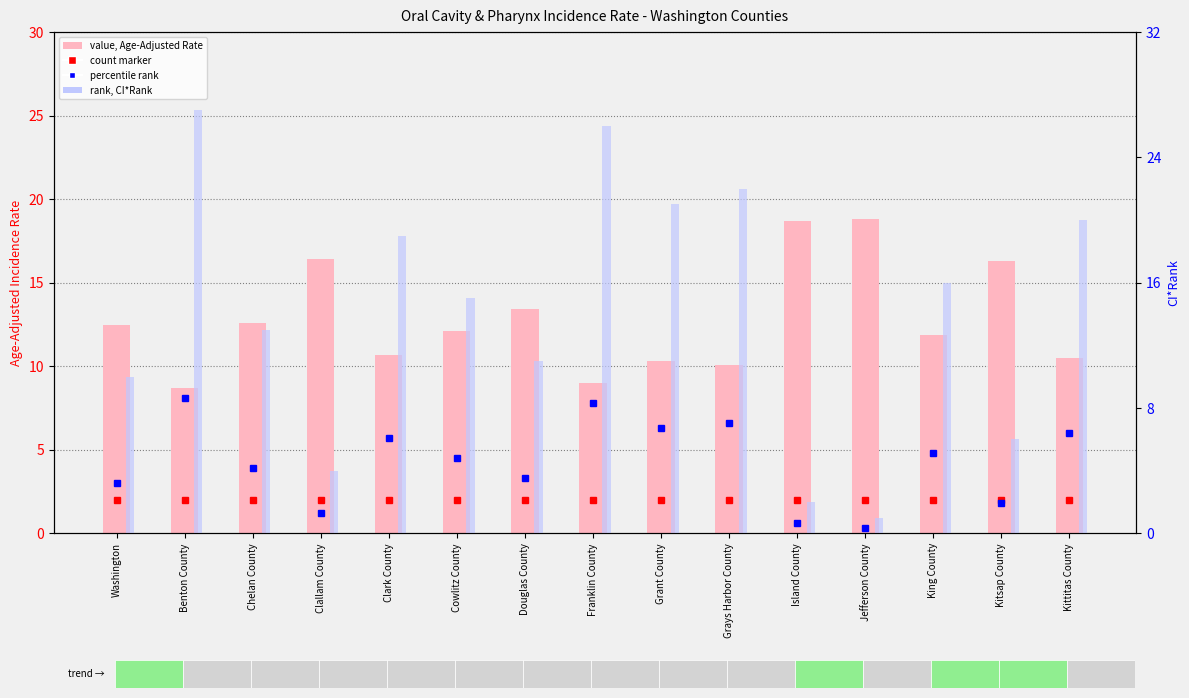

Which label corresponds to the largest value in the chart?

Benton County